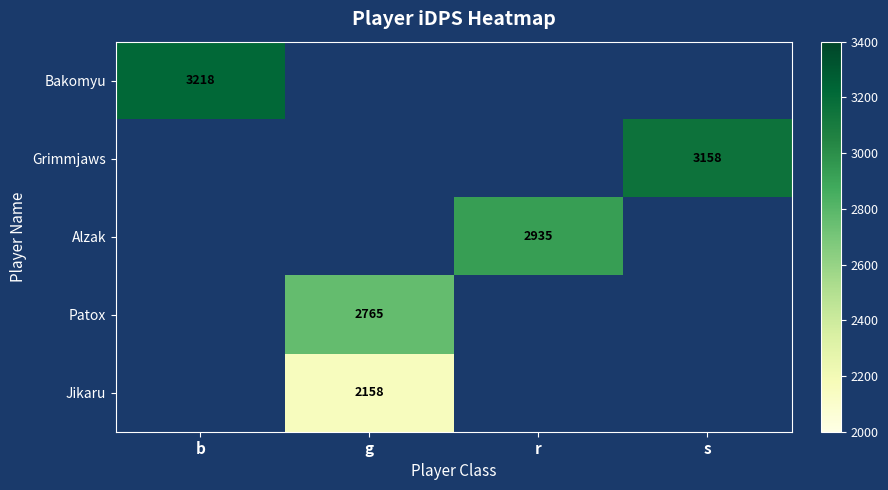

Which label corresponds to the smallest value in the chart?

g